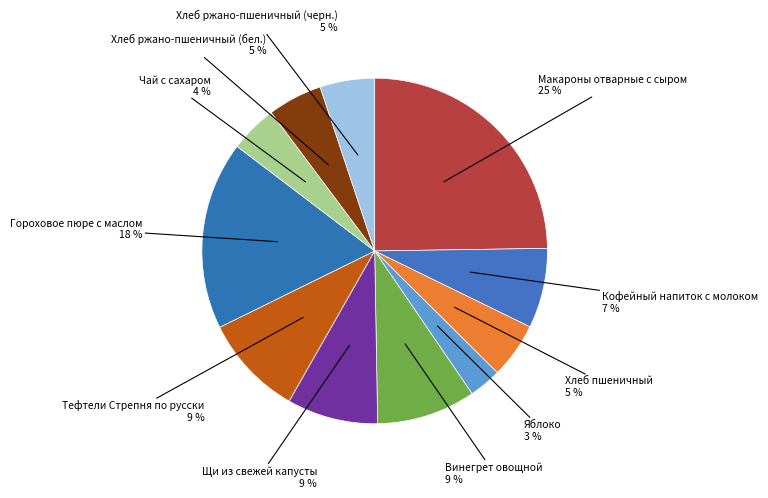

Count the number of slices in the pie.

11